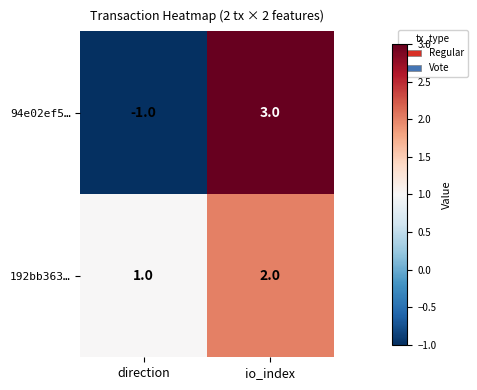

List the series in order of their overall mean, lowest first.

94e02ef5…, 192bb363…